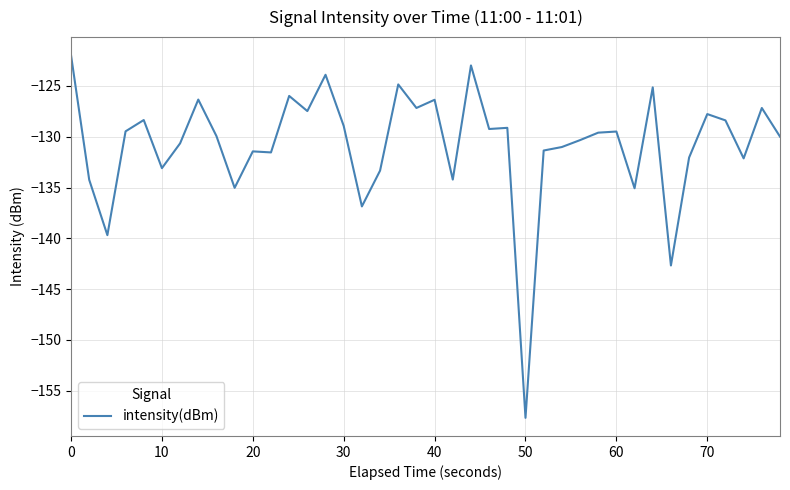

What is the minimum value shown in the chart?

-157.7